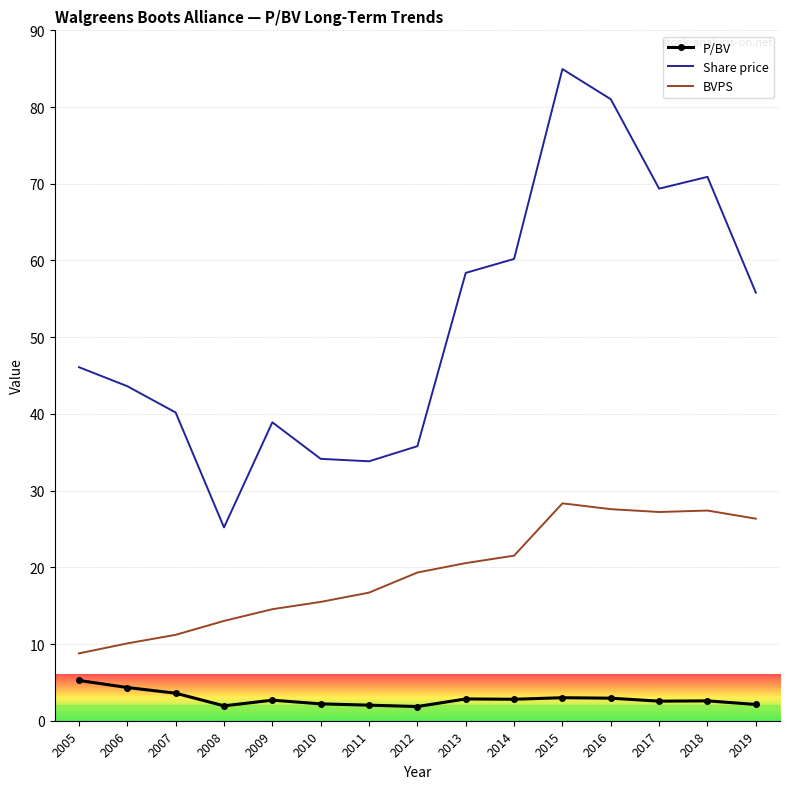

Which series has the largest total across all categories?

Share price